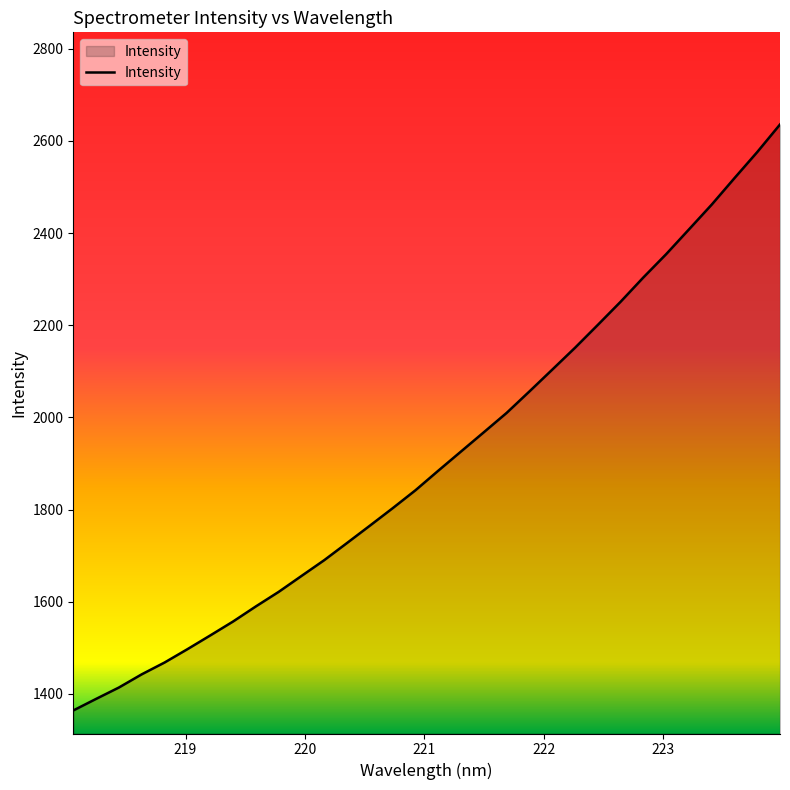

What is the difference between the maximum and minimum values?

1271.9